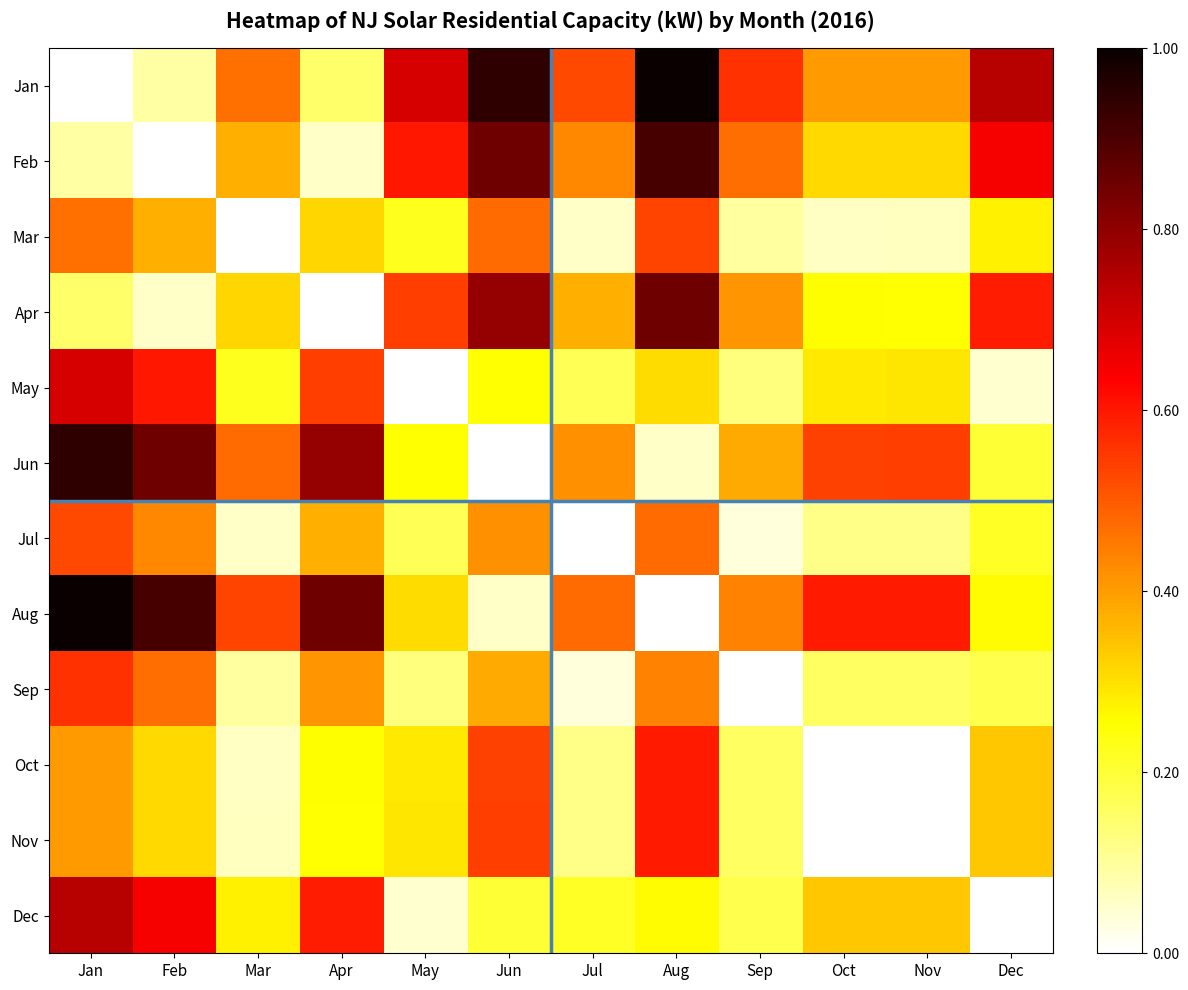

Reading left to right, transcribe all the data shown in this chart.

Jan: Jan=0.0	Feb=0.1	Mar=0.5	Apr=0.2	May=0.7	Jun=0.9	Jul=0.5	Aug=1.0	Sep=0.6	Oct=0.4	Nov=0.4	Dec=0.7
Feb: Jan=0.1	Feb=0.0	Mar=0.4	Apr=0.1	May=0.6	Jun=0.8	Jul=0.4	Aug=0.9	Sep=0.5	Oct=0.3	Nov=0.3	Dec=0.6
Mar: Jan=0.5	Feb=0.4	Mar=0.0	Apr=0.3	May=0.2	Jun=0.5	Jul=0.1	Aug=0.5	Sep=0.1	Oct=0.1	Nov=0.1	Dec=0.3
Apr: Jan=0.2	Feb=0.1	Mar=0.3	Apr=0.0	May=0.5	Jun=0.8	Jul=0.4	Aug=0.8	Sep=0.4	Oct=0.3	Nov=0.3	Dec=0.6
May: Jan=0.7	Feb=0.6	Mar=0.2	Apr=0.5	May=0.0	Jun=0.3	Jul=0.2	Aug=0.3	Sep=0.1	Oct=0.3	Nov=0.3	Dec=0.0
Jun: Jan=0.9	Feb=0.8	Mar=0.5	Apr=0.8	May=0.3	Jun=0.0	Jul=0.4	Aug=0.1	Sep=0.4	Oct=0.5	Nov=0.5	Dec=0.2
Jul: Jan=0.5	Feb=0.4	Mar=0.1	Apr=0.4	May=0.2	Jun=0.4	Jul=0.0	Aug=0.5	Sep=0.0	Oct=0.1	Nov=0.1	Dec=0.2
Aug: Jan=1.0	Feb=0.9	Mar=0.5	Apr=0.8	May=0.3	Jun=0.1	Jul=0.5	Aug=0.0	Sep=0.4	Oct=0.6	Nov=0.6	Dec=0.3
Sep: Jan=0.6	Feb=0.5	Mar=0.1	Apr=0.4	May=0.1	Jun=0.4	Jul=0.0	Aug=0.4	Sep=0.0	Oct=0.2	Nov=0.2	Dec=0.2
Oct: Jan=0.4	Feb=0.3	Mar=0.1	Apr=0.3	May=0.3	Jun=0.5	Jul=0.1	Aug=0.6	Sep=0.2	Oct=0.0	Nov=0.0	Dec=0.3
Nov: Jan=0.4	Feb=0.3	Mar=0.1	Apr=0.3	May=0.3	Jun=0.5	Jul=0.1	Aug=0.6	Sep=0.2	Oct=0.0	Nov=0.0	Dec=0.3
Dec: Jan=0.7	Feb=0.6	Mar=0.3	Apr=0.6	May=0.0	Jun=0.2	Jul=0.2	Aug=0.3	Sep=0.2	Oct=0.3	Nov=0.3	Dec=0.0